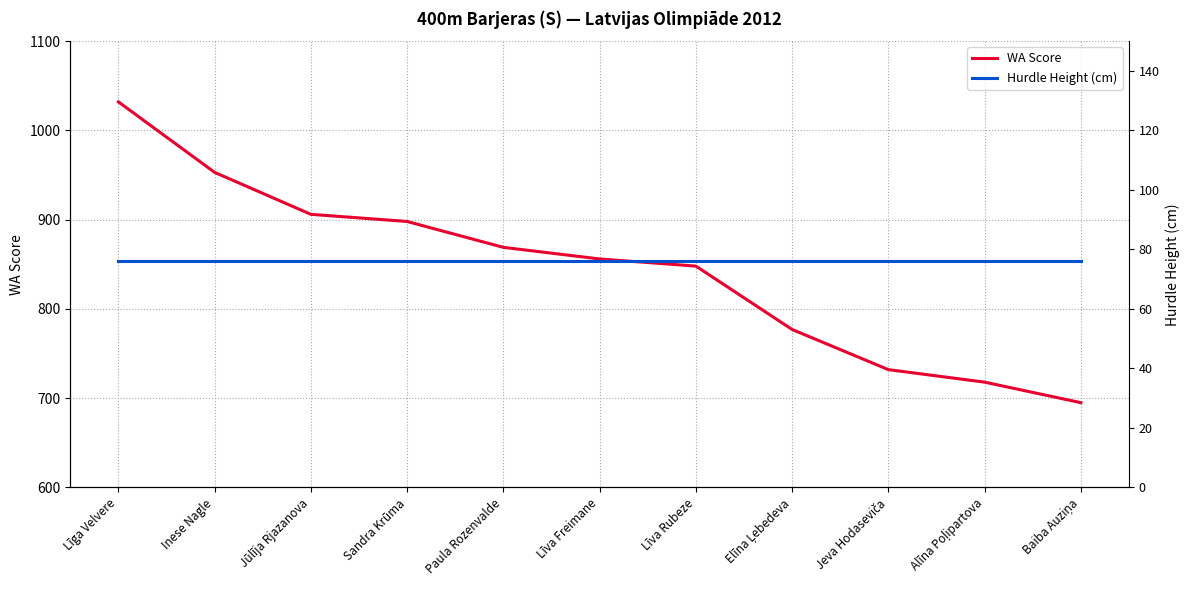

At how many categories does at least one series exceed 901?

3